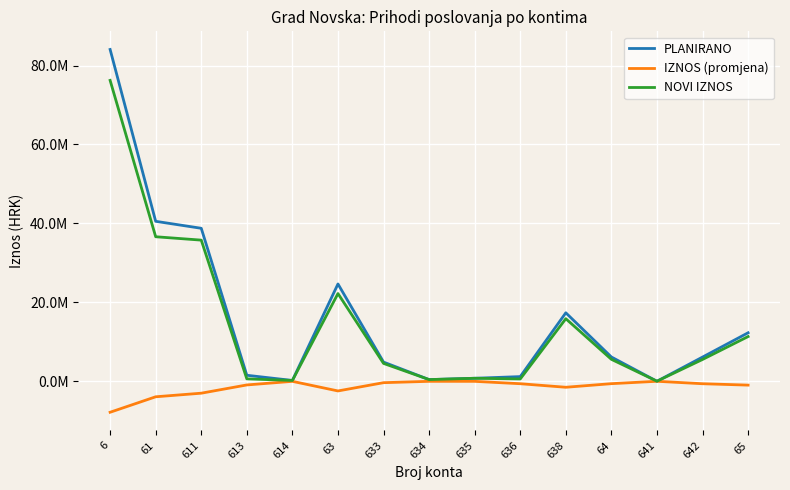

Between 613 and 642, which series saw the biggest shift?

NOVI IZNOS